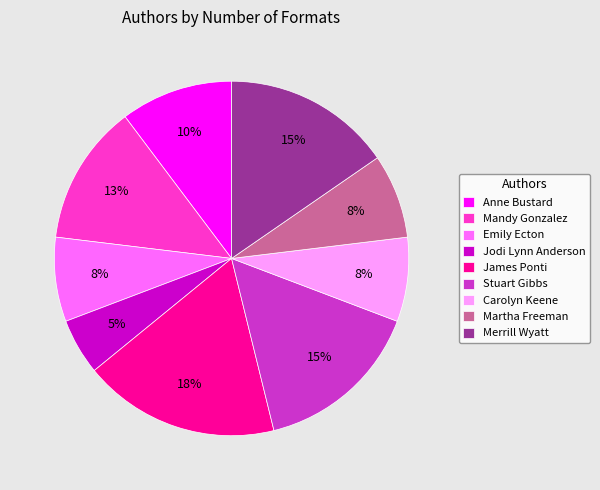

What is the ratio of the value at Martha Freeman to the value at Mandy Gonzalez?

0.6